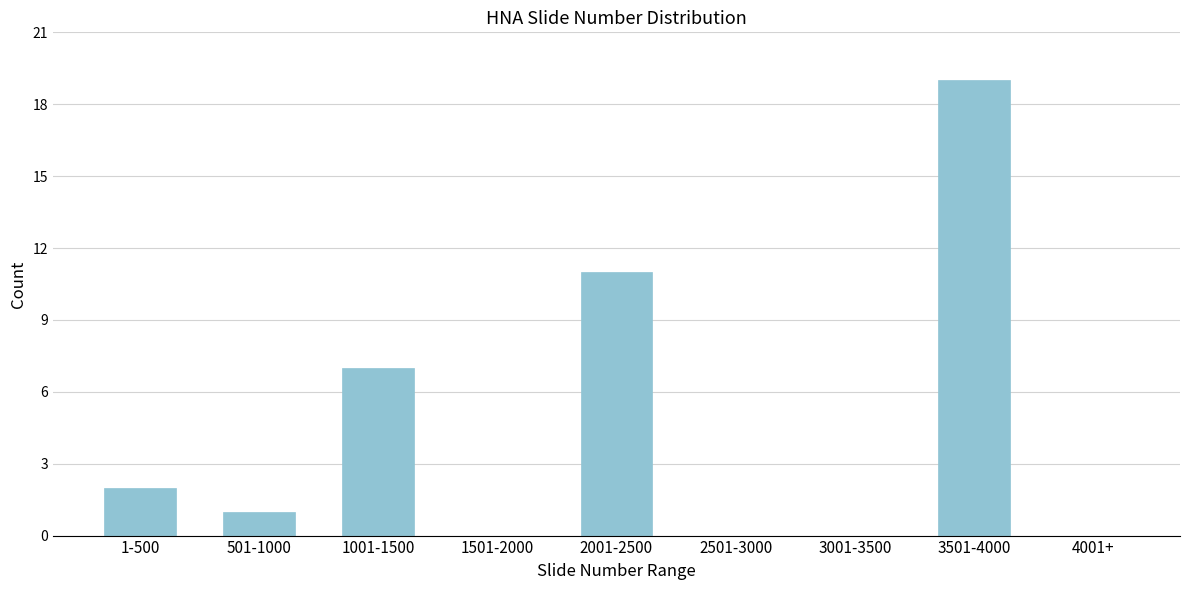

Reading right to left, what are all the values shown in this chart?

4001+=0	3501-4000=19	3001-3500=0	2501-3000=0	2001-2500=11	1501-2000=0	1001-1500=7	501-1000=1	1-500=2